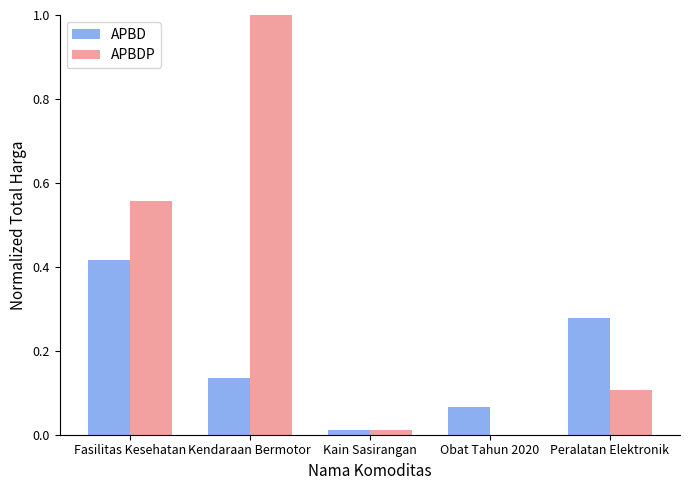

What value does the APBDP series have at Kendaraan Bermotor?

1.0